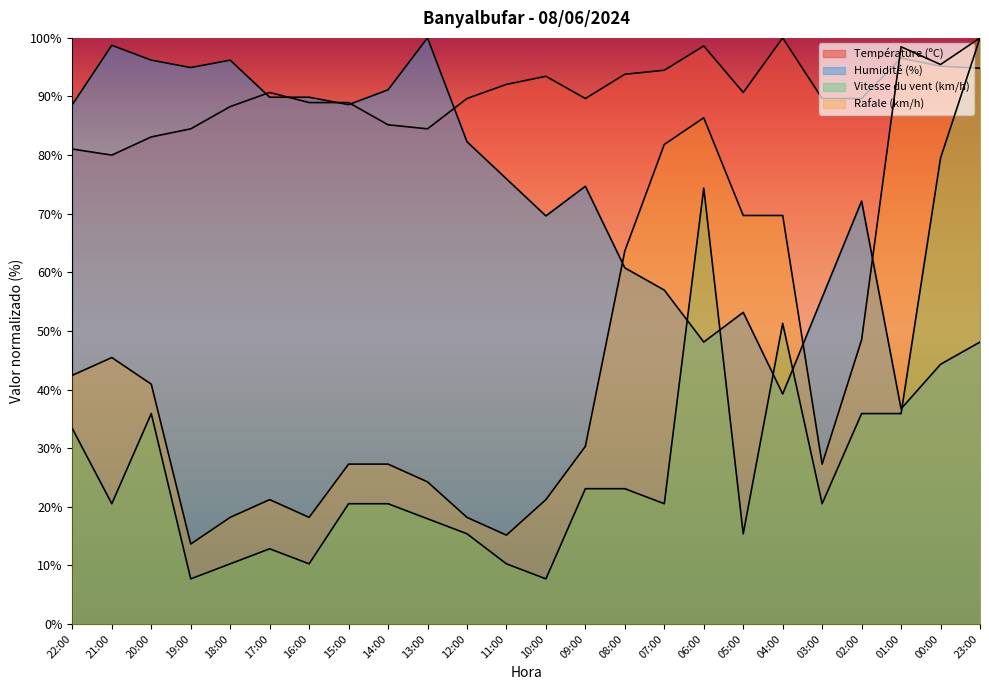

What are all the series names shown in the legend?

Température (ºC), Humidité (%), Vitesse du vent (km/h), Rafale (km/h)